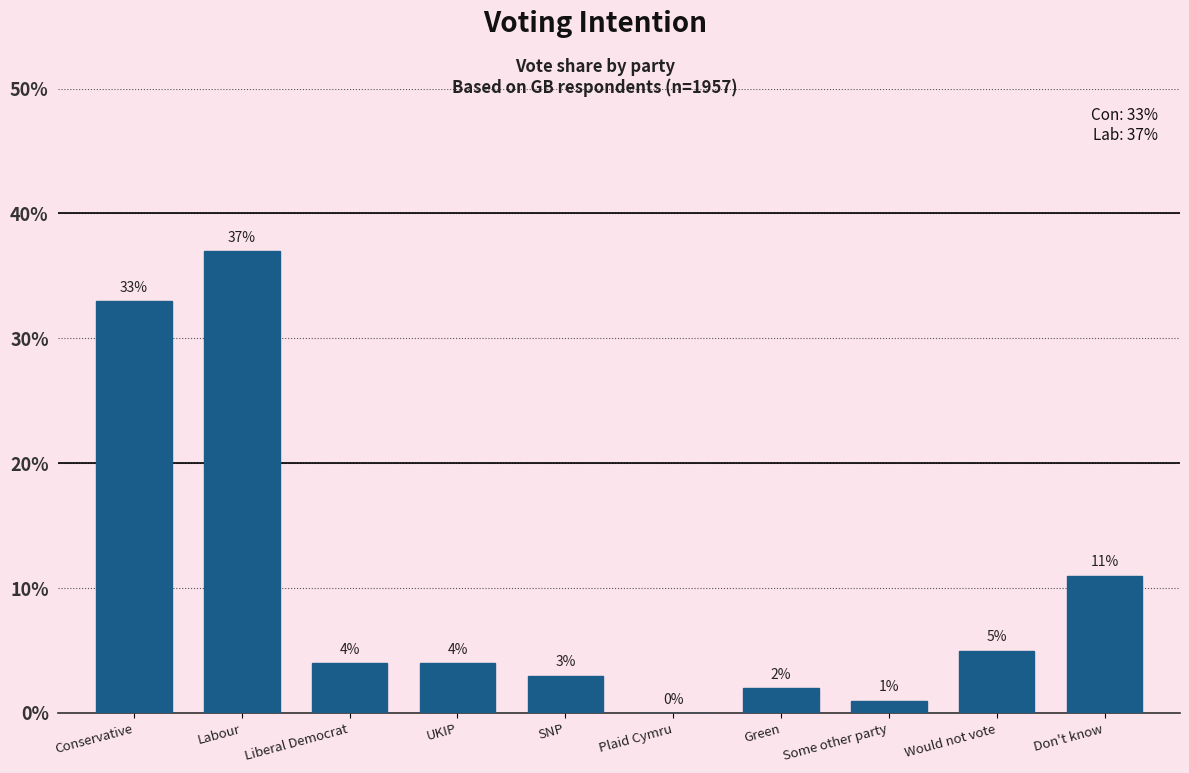

Are the bars horizontal?

No